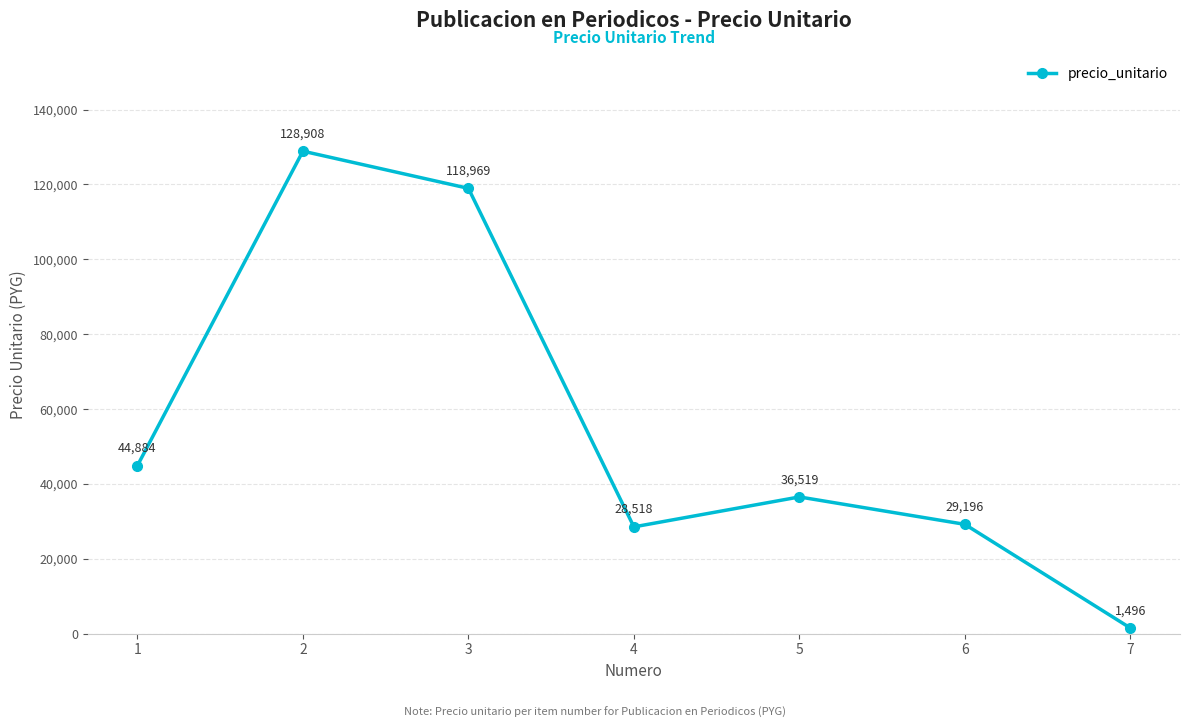

What is the minimum value shown in the chart?

1496